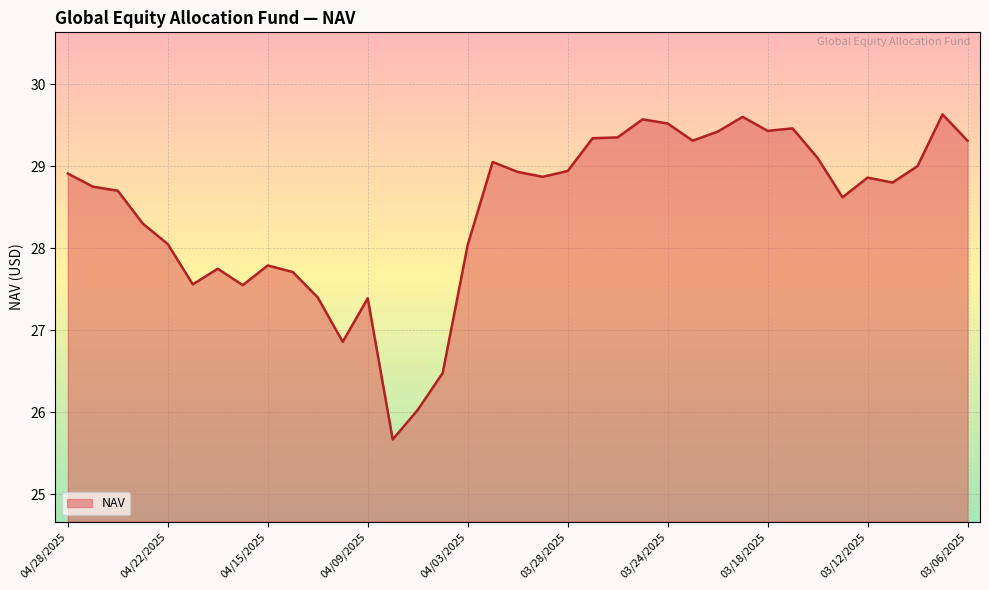

What is the smallest value displayed?

25.7